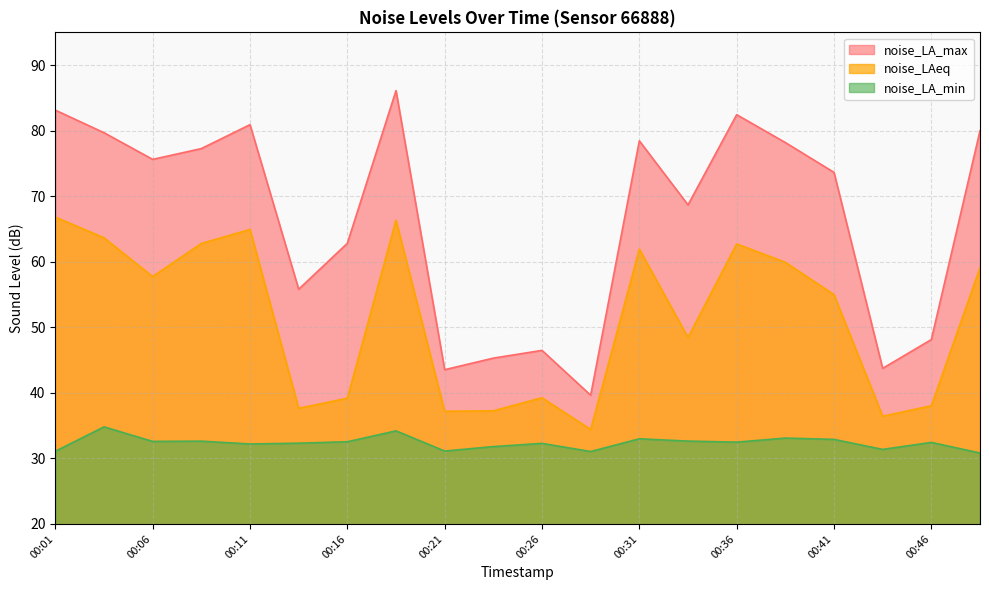

What is the spread (max minus min) of values at 00:08?

44.6